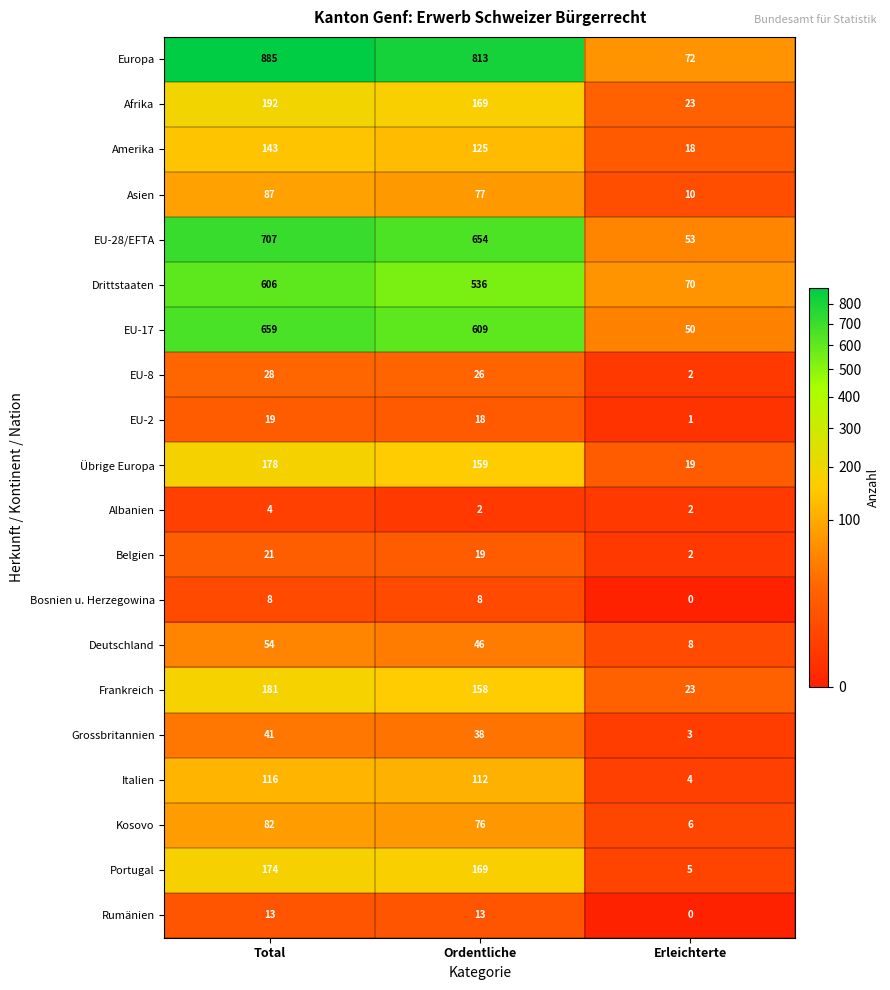

What is the difference between the highest and lowest values at Ordentliche?

811